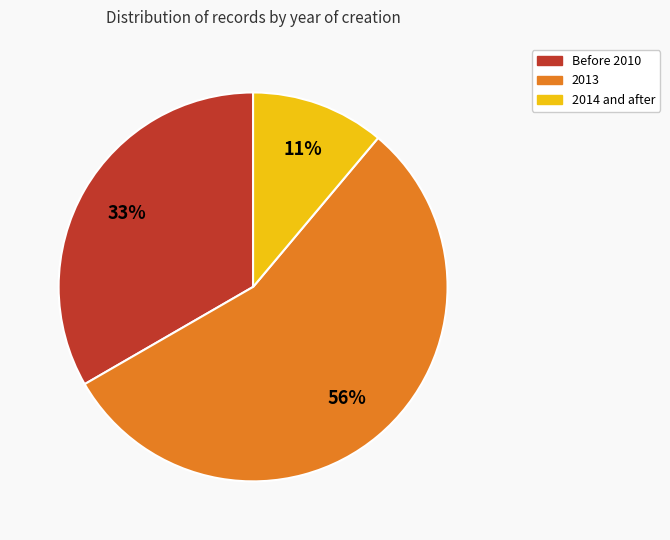

How many slices are in this pie chart?

3